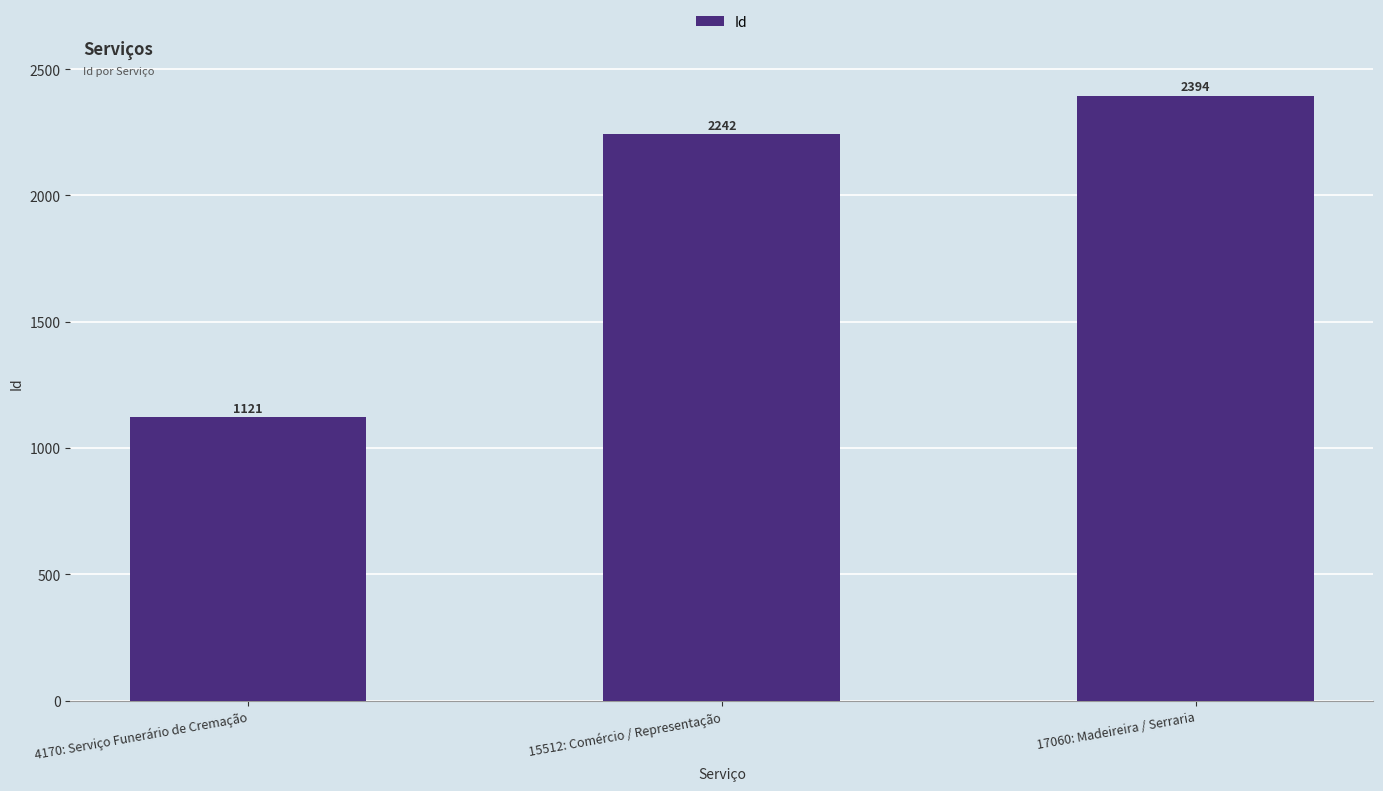

Read the value at 15512: Comércio / Representação, to the nearest 10.

2240